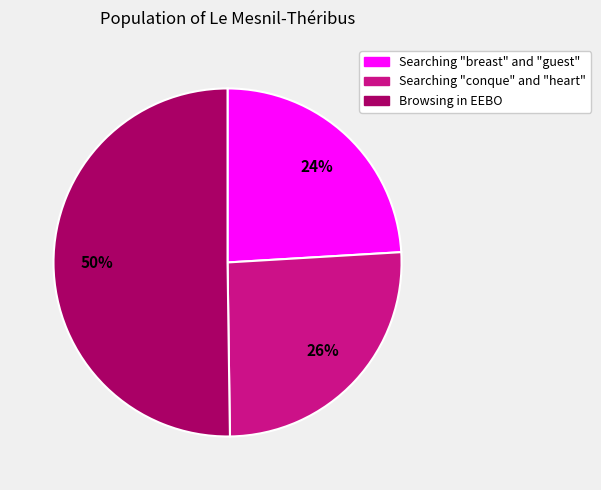

To the nearest percent, what is the difference between the largest and smallest slice percentages?

26%